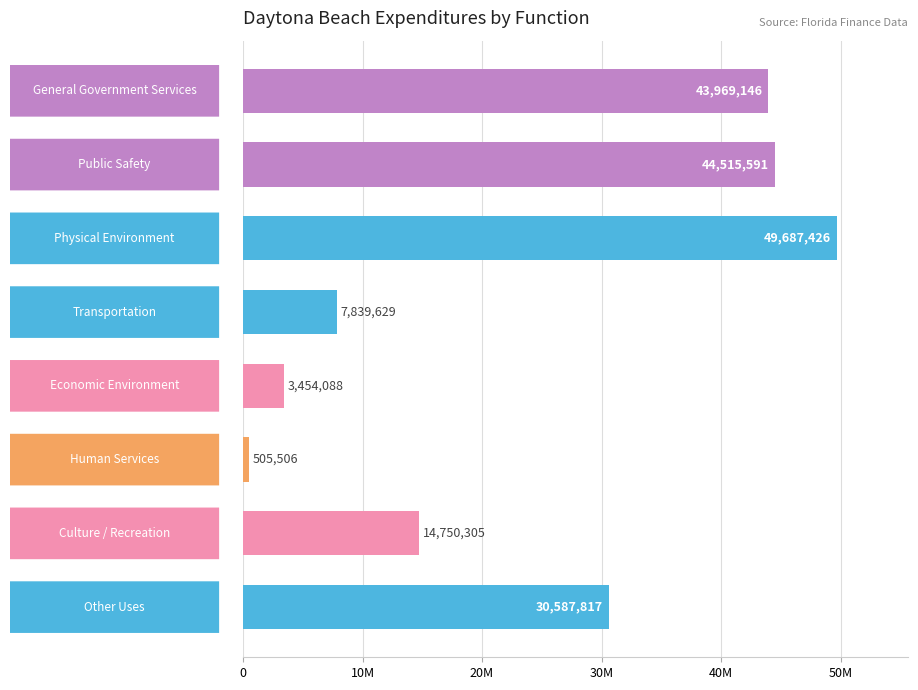

Count the number of categories in the chart.

8